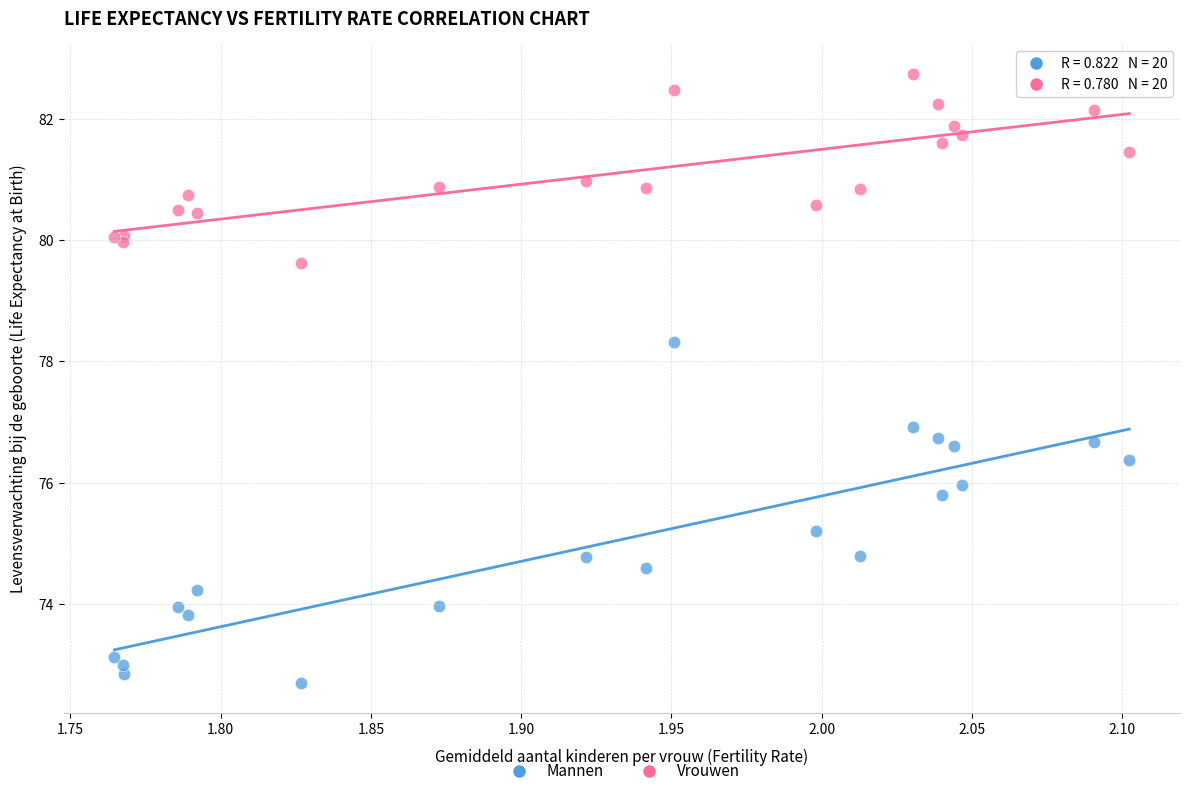

What are all the series names shown in the legend?

Mannen, Vrouwen